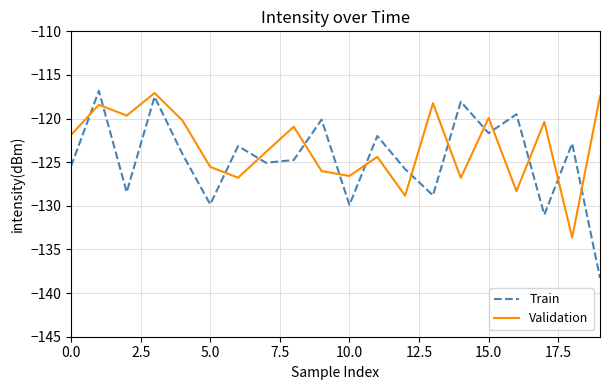

Which series has the largest total across all categories?

Validation